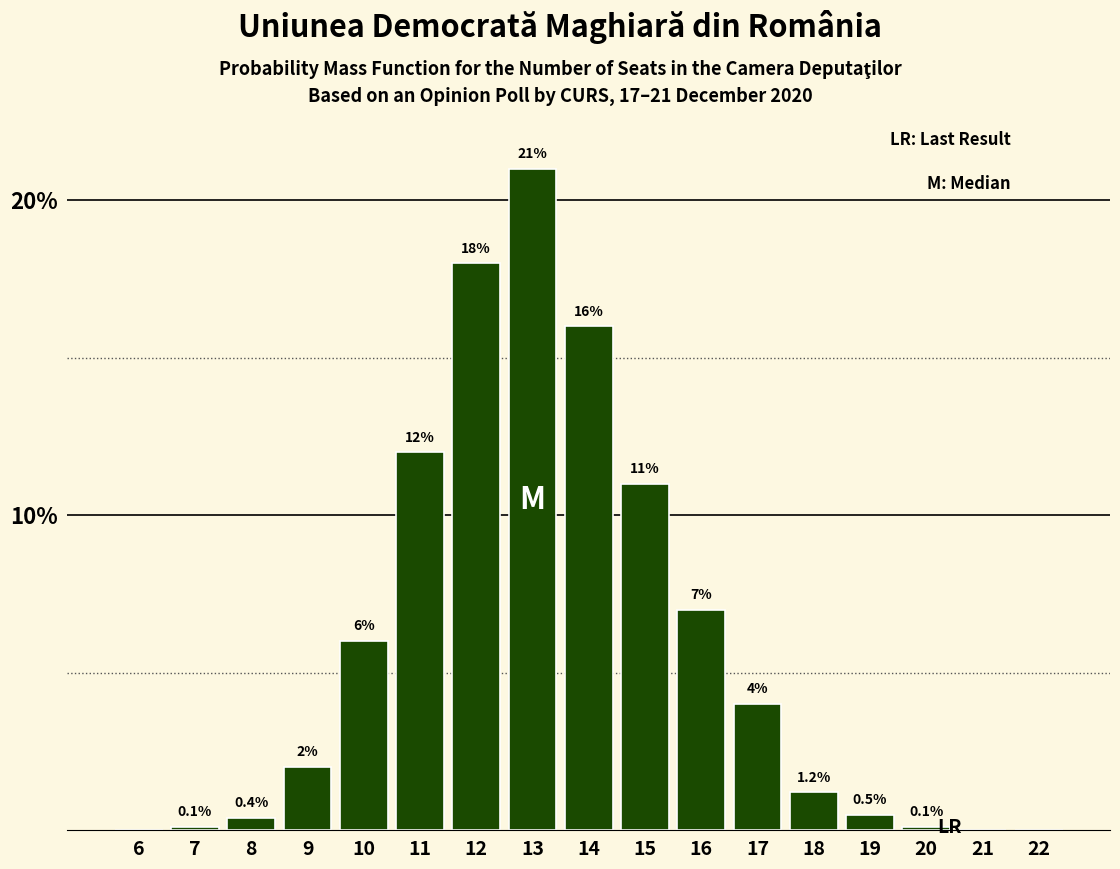

Reading left to right, what are all the values shown in this chart?

6=0.0	7=0.1	8=0.4	9=2.0	10=6.0	11=12.0	12=18.0	13=21.0	14=16.0	15=11.0	16=7.0	17=4.0	18=1.2	19=0.5	20=0.1	21=0.0	22=0.0